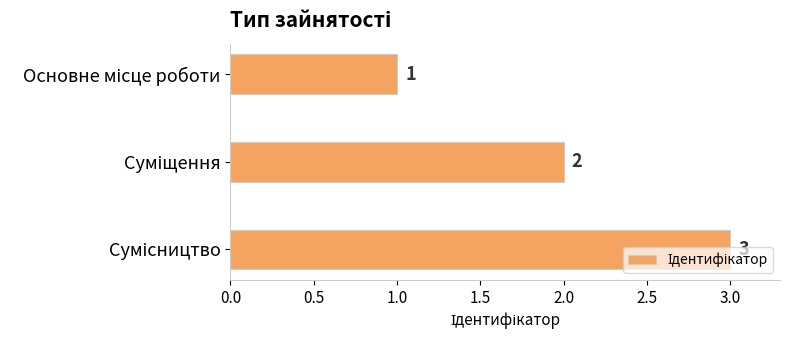

How many values are between 1 and 3?

3